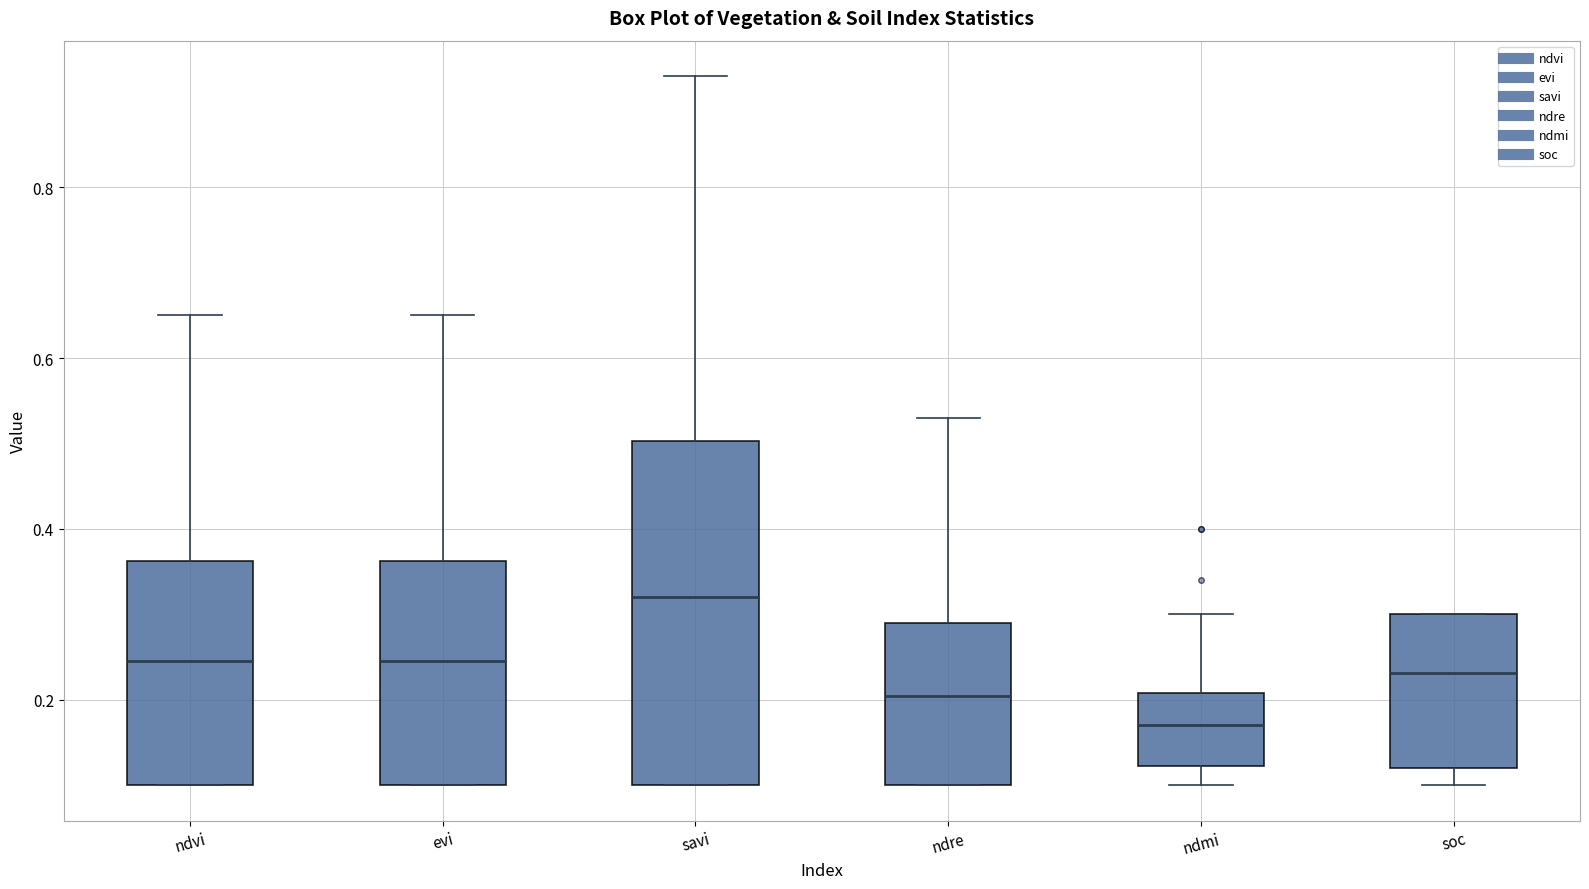

Reading left to right, read every box against the y-axis: the position of its median line, the range the box covers, and the ends of its whiskers. The values are not printed on the chart, so give them approximately, as read against the axis.

ndvi: median 0.24, box 0.10 to 0.36, whiskers 0.10 to 0.66
evi: median 0.24, box 0.10 to 0.36, whiskers 0.10 to 0.66
savi: median 0.32, box 0.10 to 0.50, whiskers 0.10 to 0.94
ndre: median 0.20, box 0.10 to 0.30, whiskers 0.10 to 0.54
ndmi: median 0.18, box 0.12 to 0.20, whiskers 0.10 to 0.30
soc: median 0.24, box 0.12 to 0.30, whiskers 0.10 to 0.30